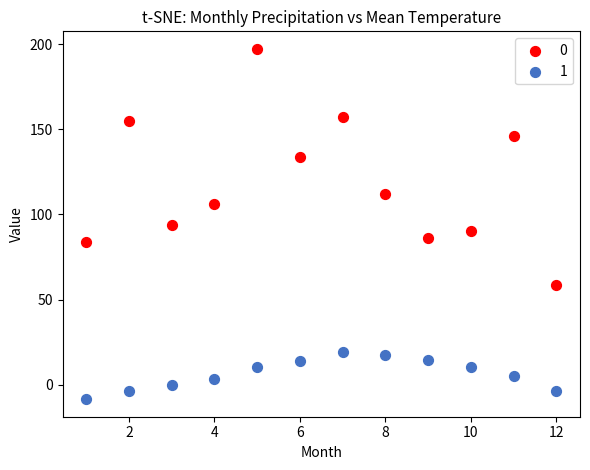

What are all the series names shown in the legend?

0, 1